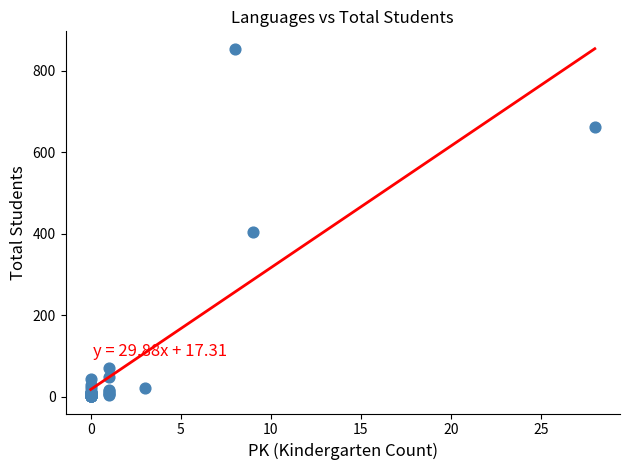

What Y value in the scatter plot is closest to 426?

404